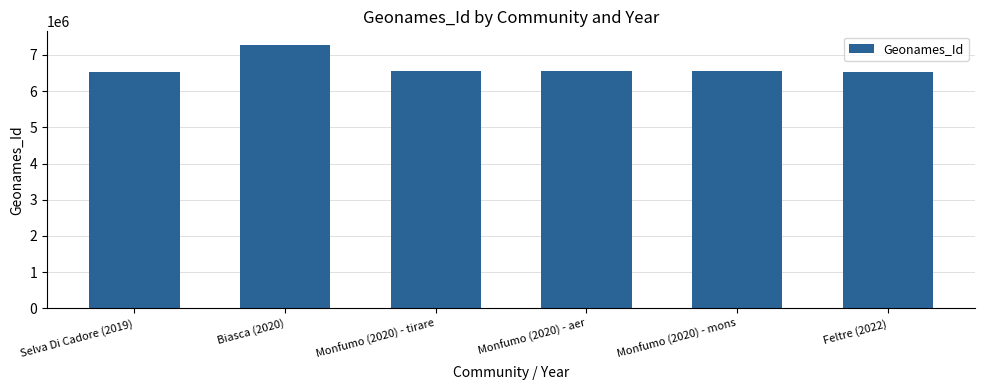

Approximately how many times larger is the value at Biasca (2020) compared to Selva Di Cadore (2019)?

1.1